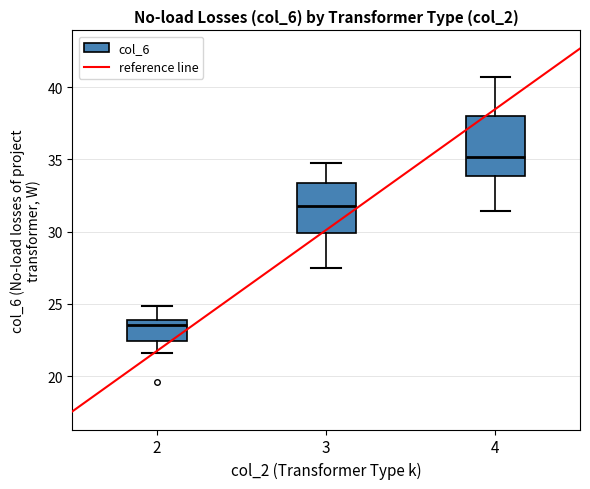

Reading left to right, transcribe this box plot: for each box, give where its median line is, the range the box spans, and where its two whiskers end, as read against the y-axis. The values are not printed on the chart, so give them approximately, as read against the axis.

2: median 23.5, box 22.5 to 24.0, whiskers 21.5 to 25.0
3: median 31.5, box 30.0 to 33.5, whiskers 27.5 to 35.0
4: median 35.0, box 34.0 to 38.0, whiskers 31.5 to 40.5